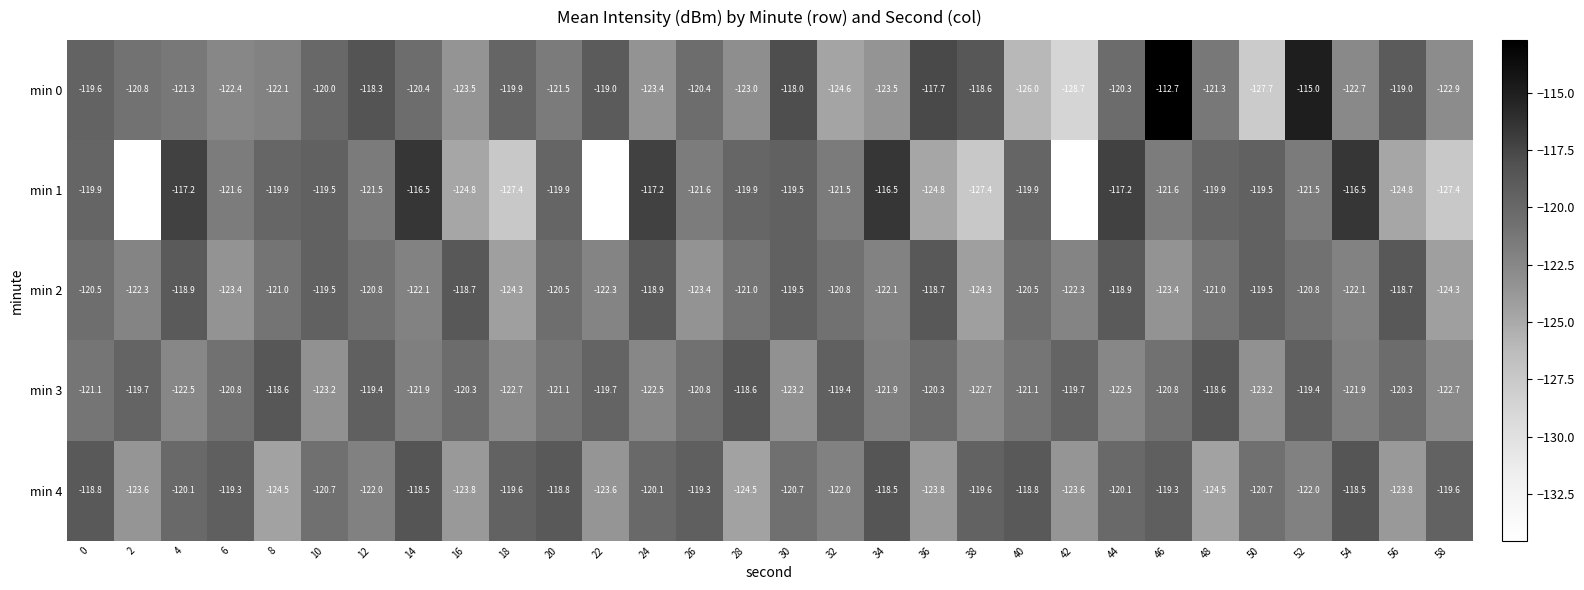

At which category is the sum across all series the highest?

46